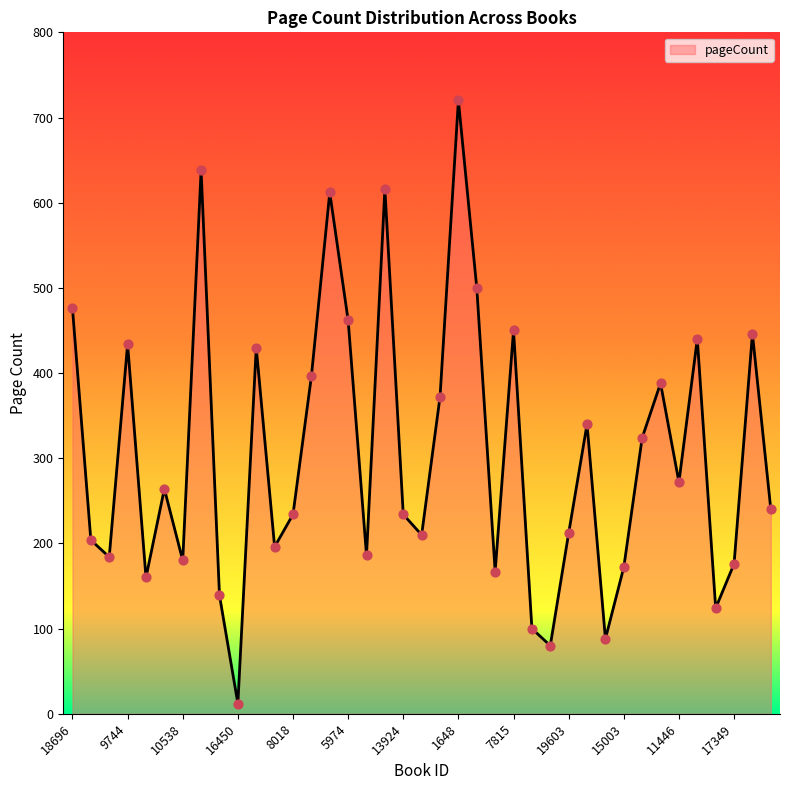

Does the chart have visible grid lines?

No